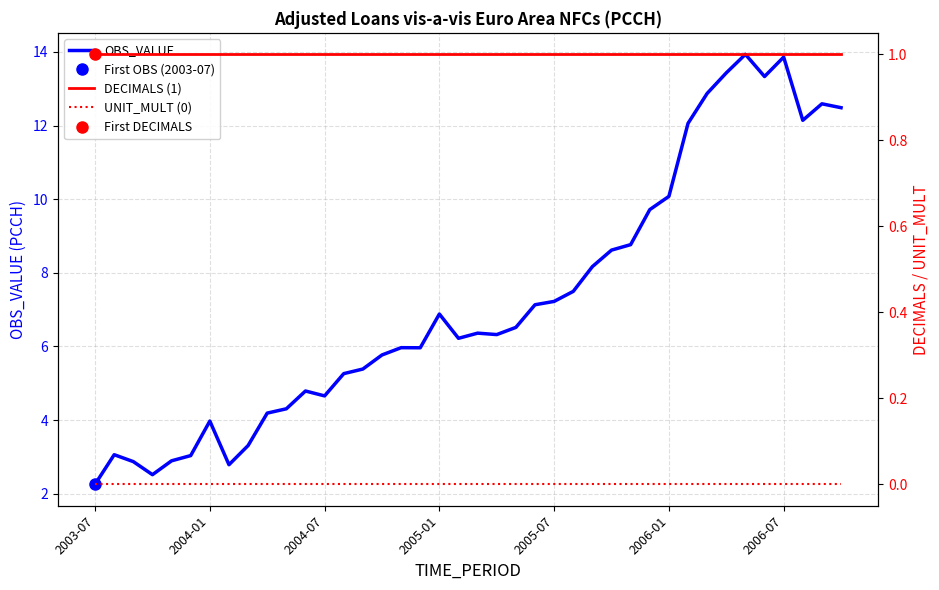

What is the lowest value of the OBS_VALUE series?

2.3